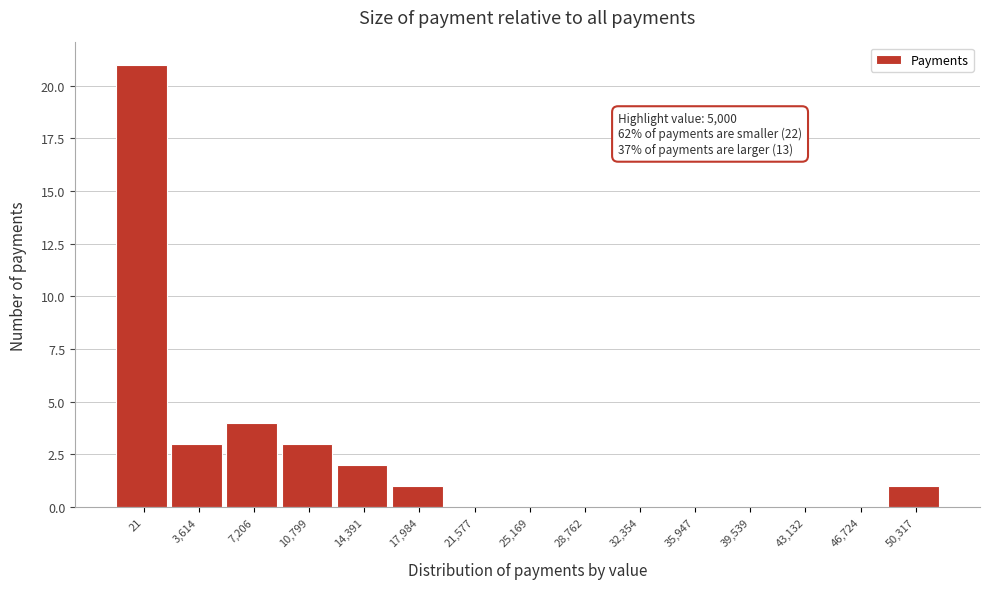

Reading left to right, list all the values displayed in this chart.

21=21	3,614=3	7,206=4	10,799=3	14,391=2	17,984=1	21,577=0	25,169=0	28,762=0	32,354=0	35,947=0	39,539=0	43,132=0	46,724=0	50,317=1